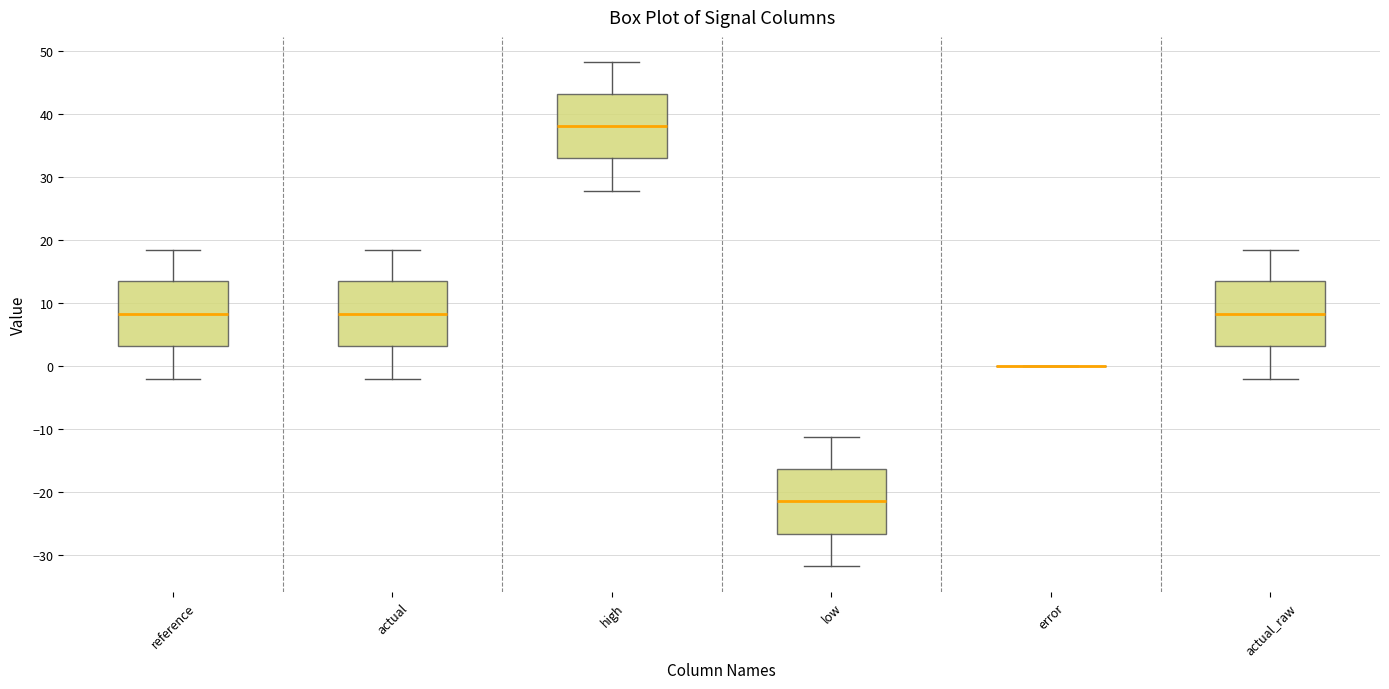

Where does the upper whisker of the box for low end on the y-axis? The values are not printed on the chart, so give them approximately, as read against the axis.

-11